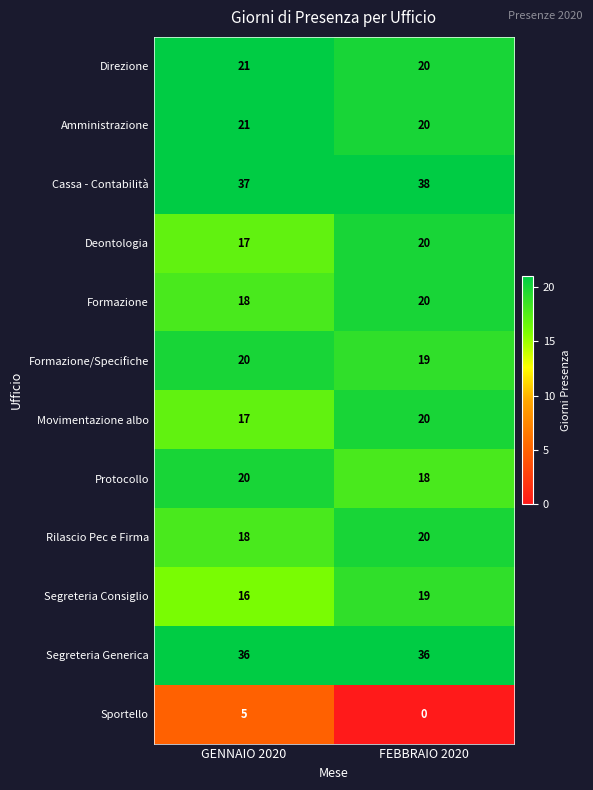

How many distinct data groups are displayed?

12